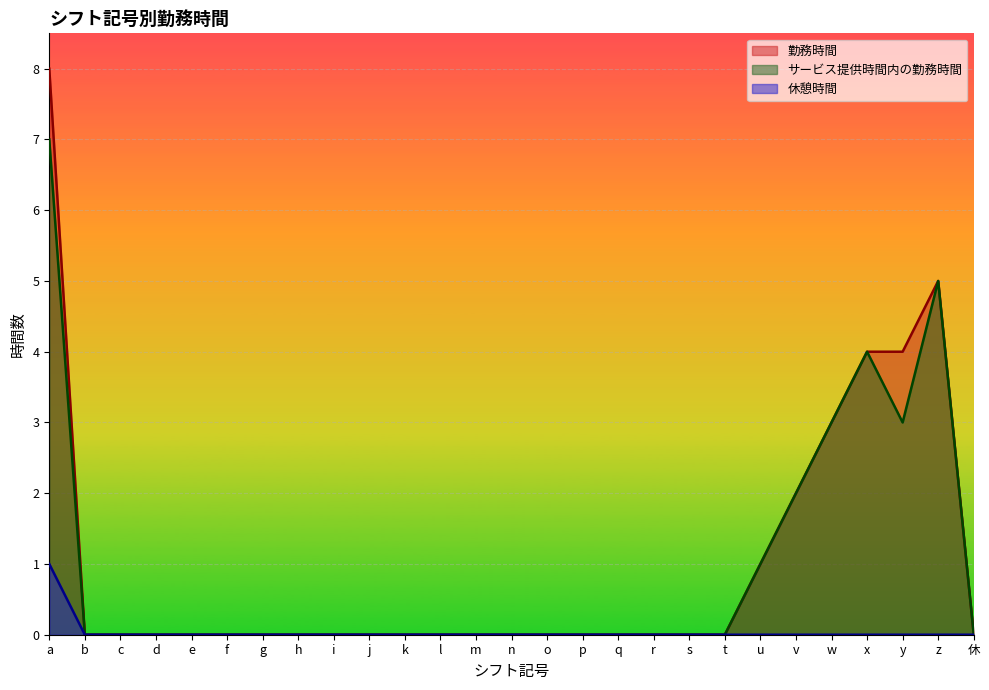

Reading left to right, extract all data points from this chart.

勤務時間: 8	0	0	0	0	0	0	0	0	0	0	0	0	0	0	0	0	0	0	0	1	2	3	4	4	5	0
サービス提供時間内の勤務時間: 7	0	0	0	0	0	0	0	0	0	0	0	0	0	0	0	0	0	0	0	1	2	3	4	3	5	0
休憩時間: 1	0	0	0	0	0	0	0	0	0	0	0	0	0	0	0	0	0	0	0	0	0	0	0	0	0	0